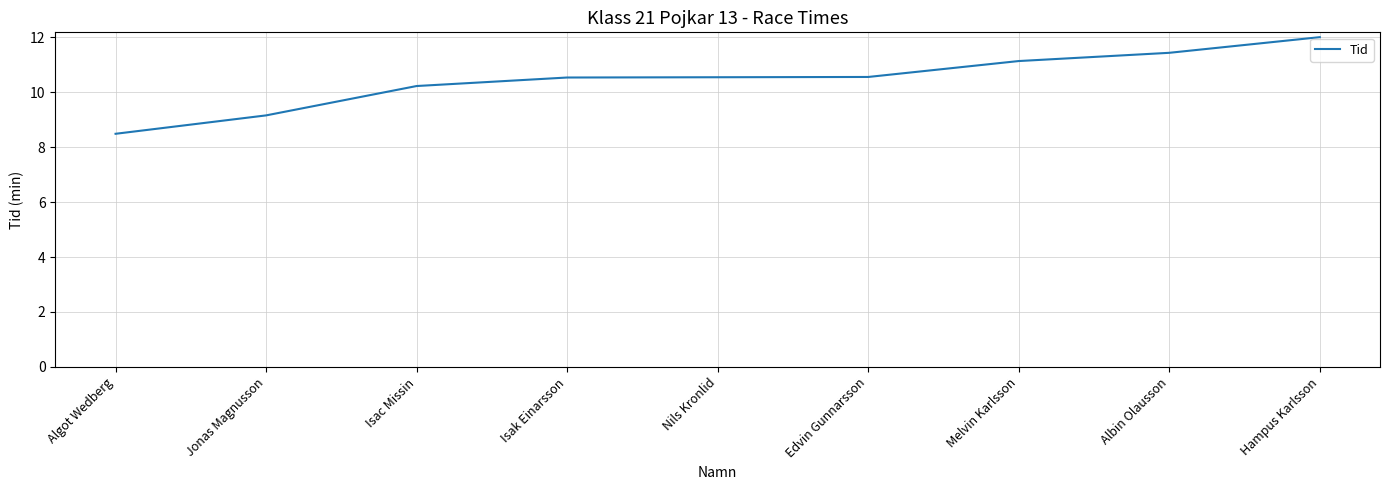

At which label is the value closest to 10?

Isac Missin